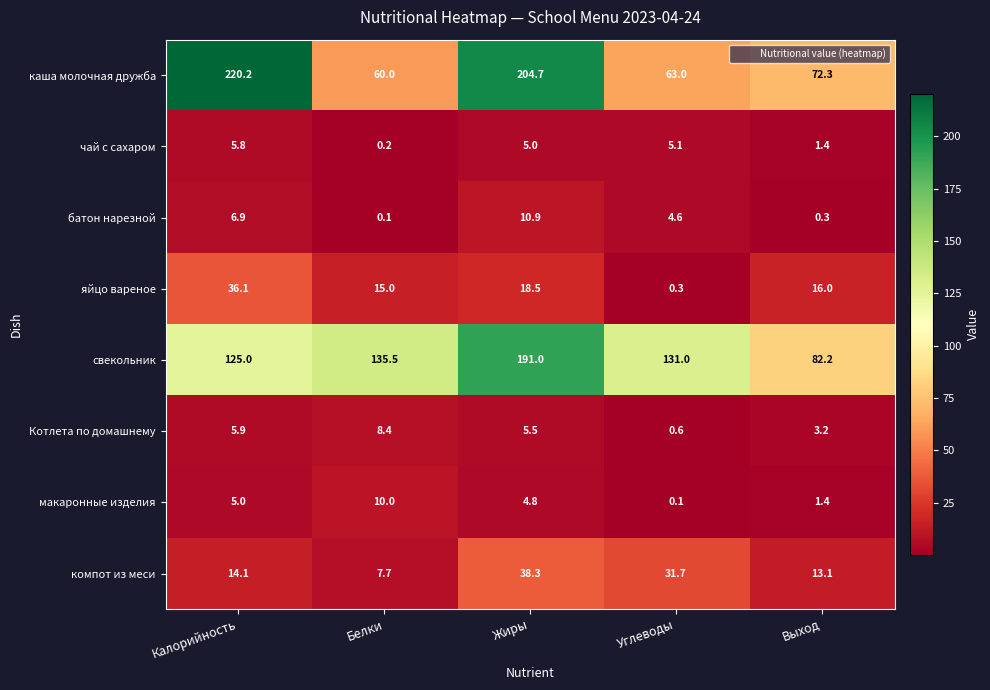

At which label does Котлета по домашнему reach its peak?

Белки